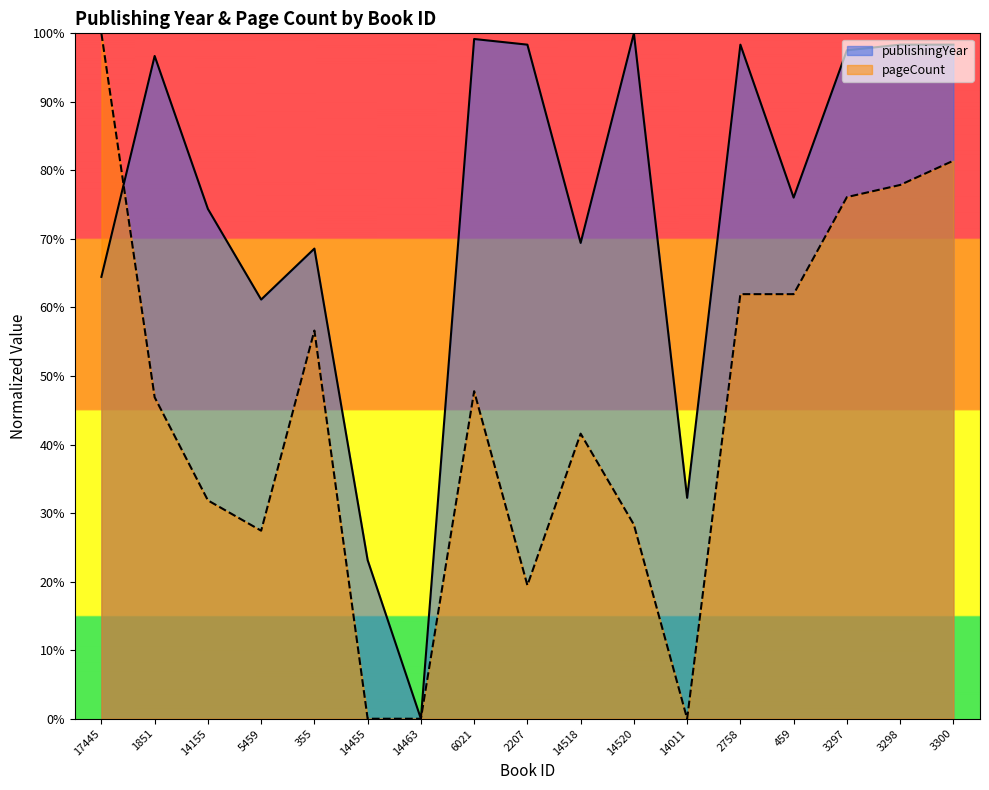

At which category is the sum across all series the highest?

3300